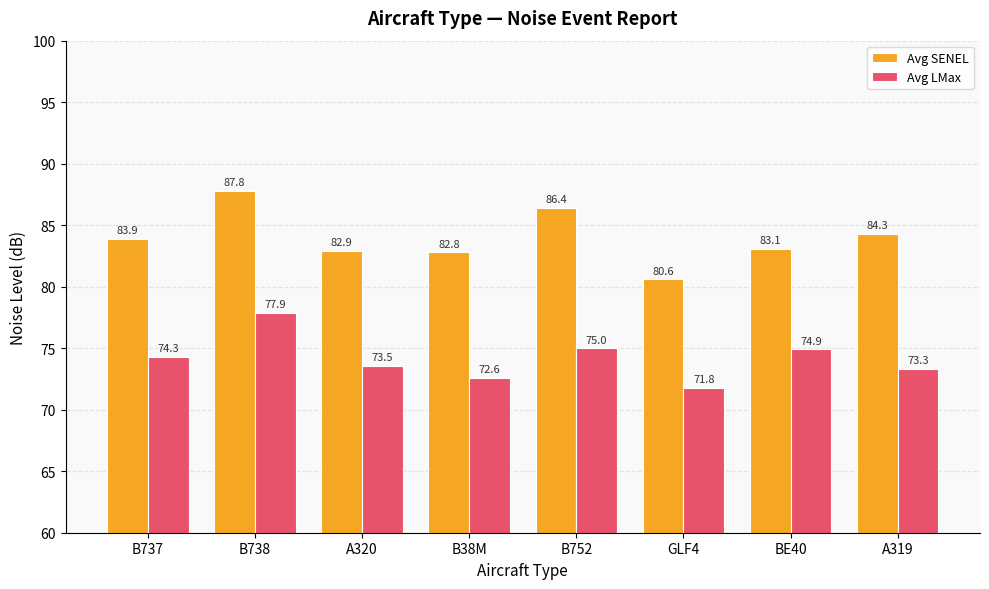

How many values in the Avg SENEL series exceed 83?

5